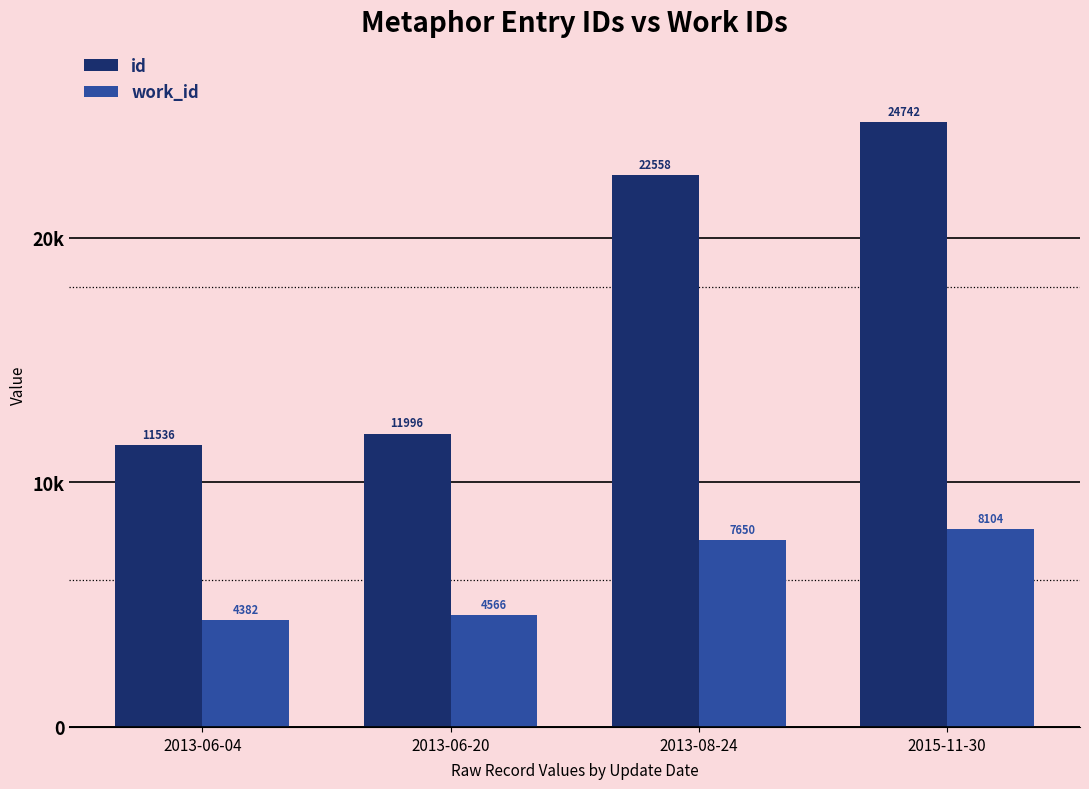

What are all the series names shown in the legend?

id, work_id